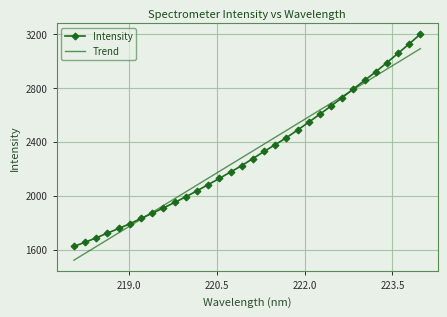

List the series in order of their peak value, lowest first.

Trend, Intensity